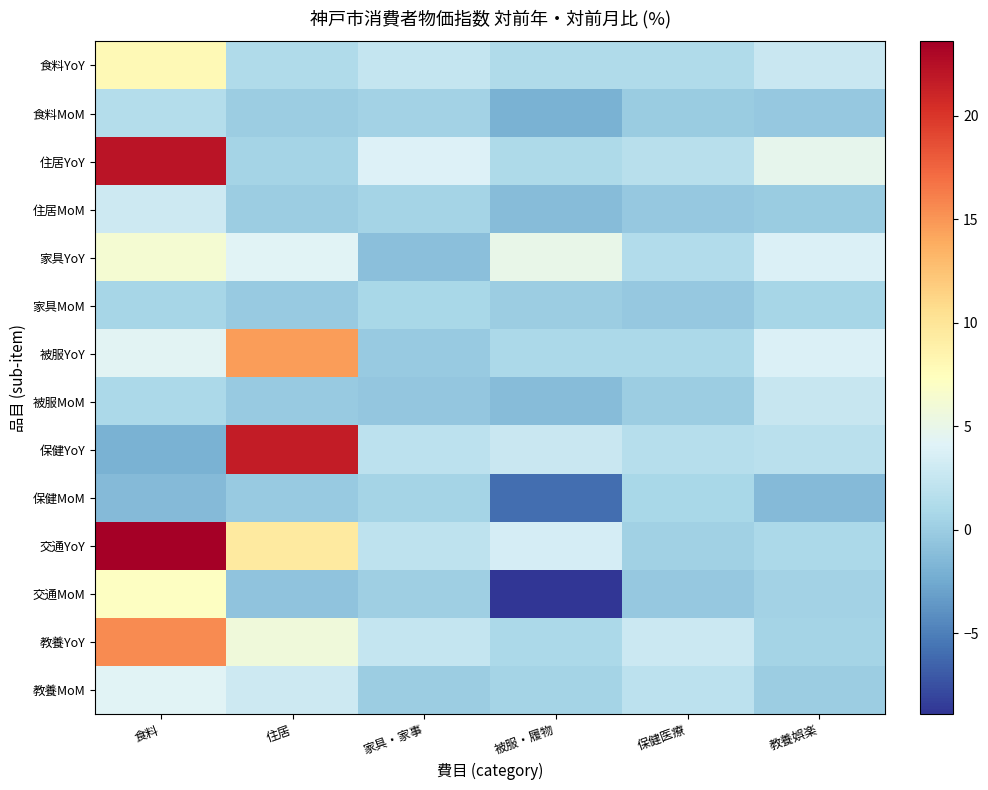

At 被服・履物, list the series in order from smallest to largest.

交通MoM, 保健MoM, 食料MoM, 住居MoM, 被服MoM, 家具MoM, 教養MoM, 被服YoY, 教養YoY, 住居YoY, 食料YoY, 保健YoY, 交通YoY, 家具YoY